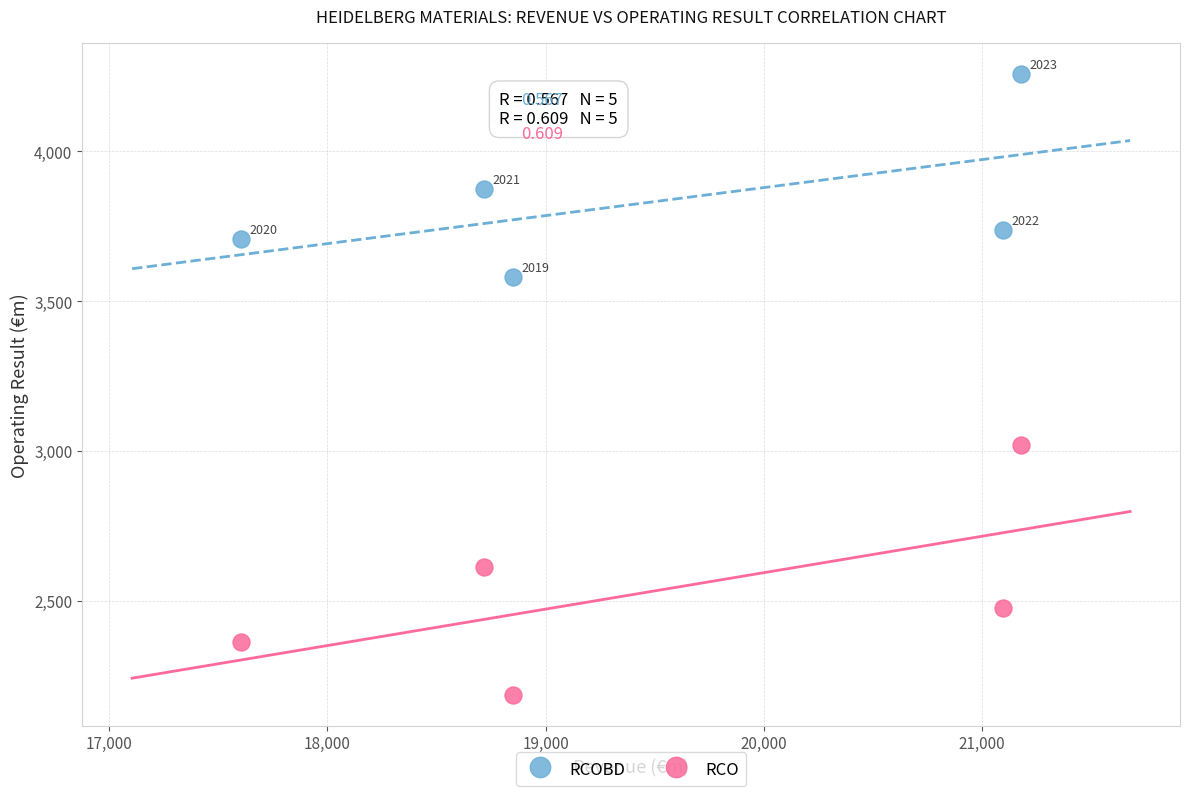

What are all the series names shown in the legend?

RCOBD, RCO